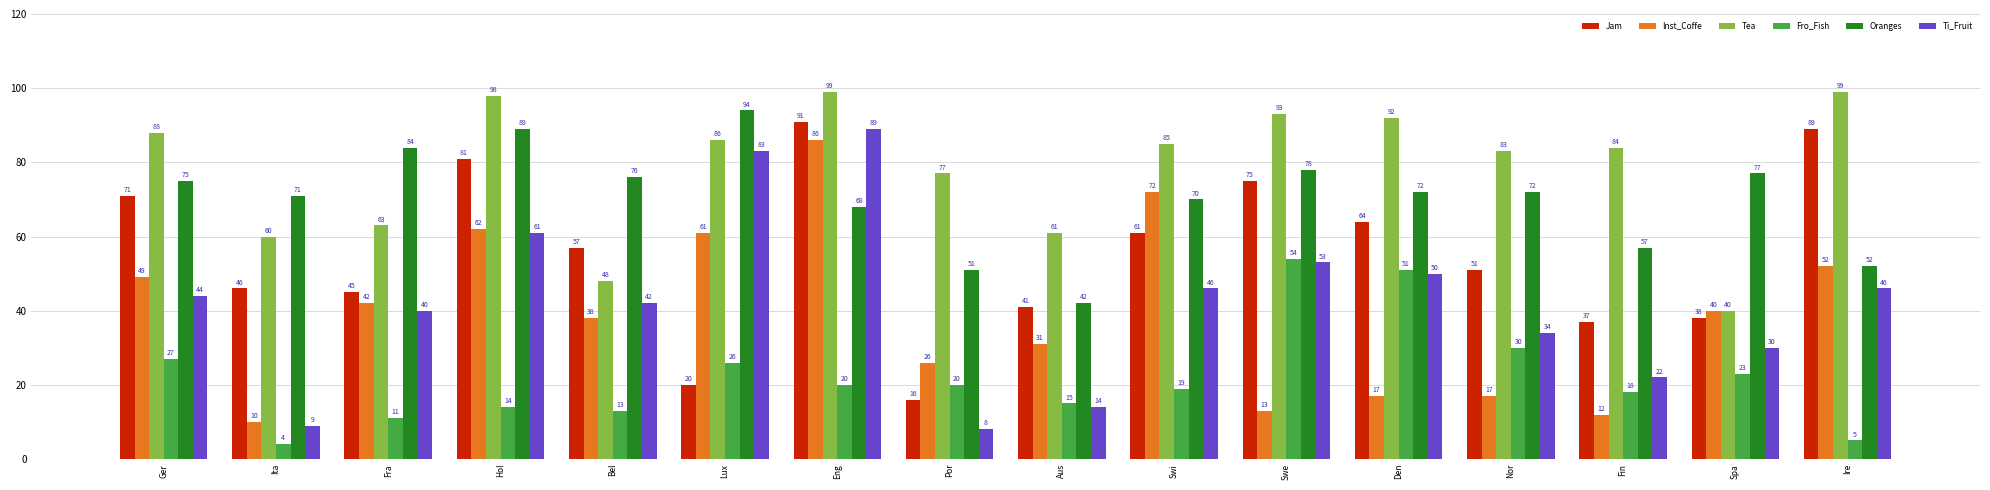

Reading left to right, list all the values displayed in this chart.

Jam: 71	46	45	81	57	20	91	16	41	61	75	64	51	37	38	89
Inst_Coffe: 49	10	42	62	38	61	86	26	31	72	13	17	17	12	40	52
Tea: 88	60	63	98	48	86	99	77	61	85	93	92	83	84	40	99
Fro_Fish: 27	4	11	14	13	26	20	20	15	19	54	51	30	18	23	5
Oranges: 75	71	84	89	76	94	68	51	42	70	78	72	72	57	77	52
Ti_Fruit: 44	9	40	61	42	83	89	8	14	46	53	50	34	22	30	46